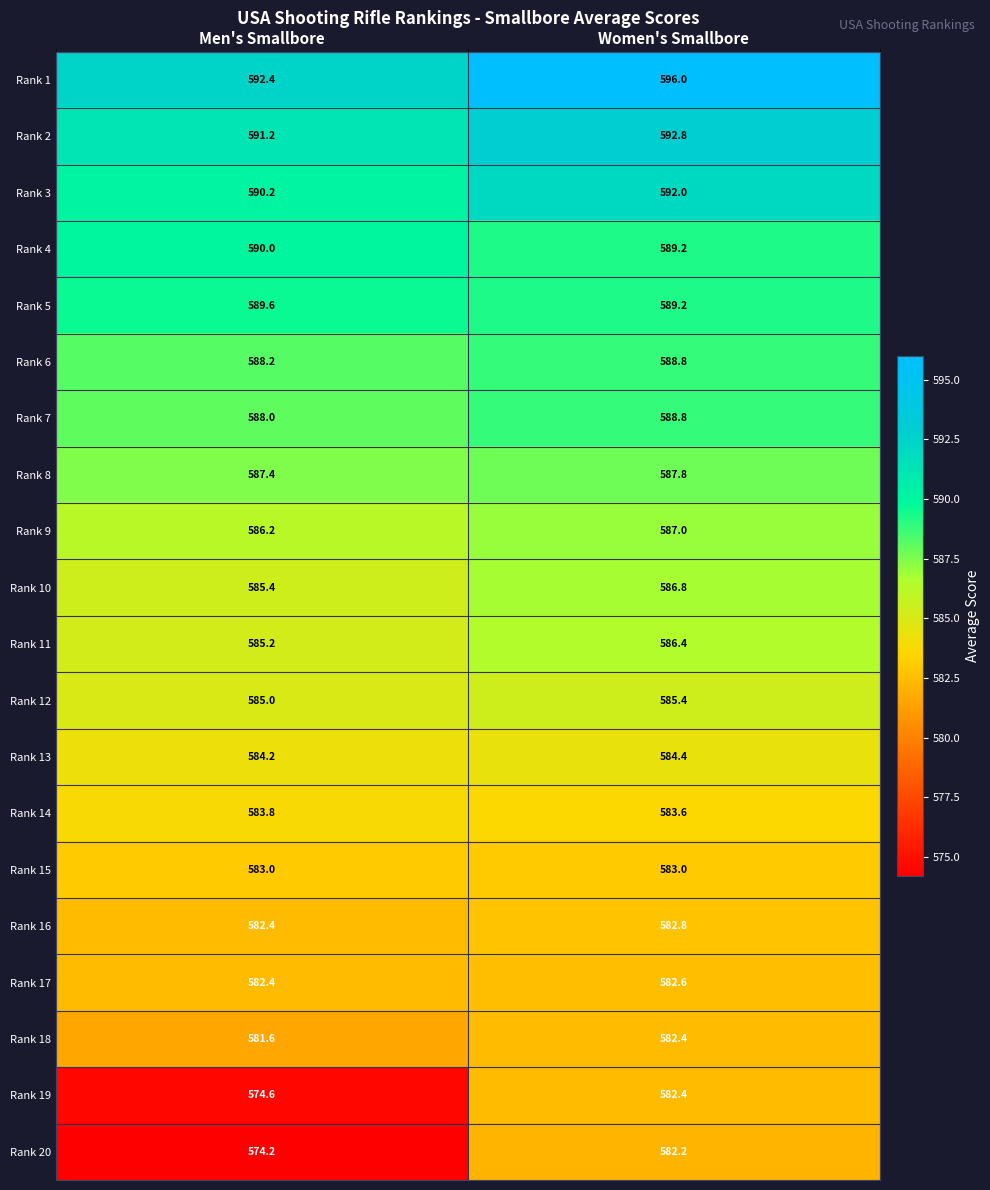

What is the sum of the Rank 7 values at Men's Smallbore and Women's Smallbore?

1176.8